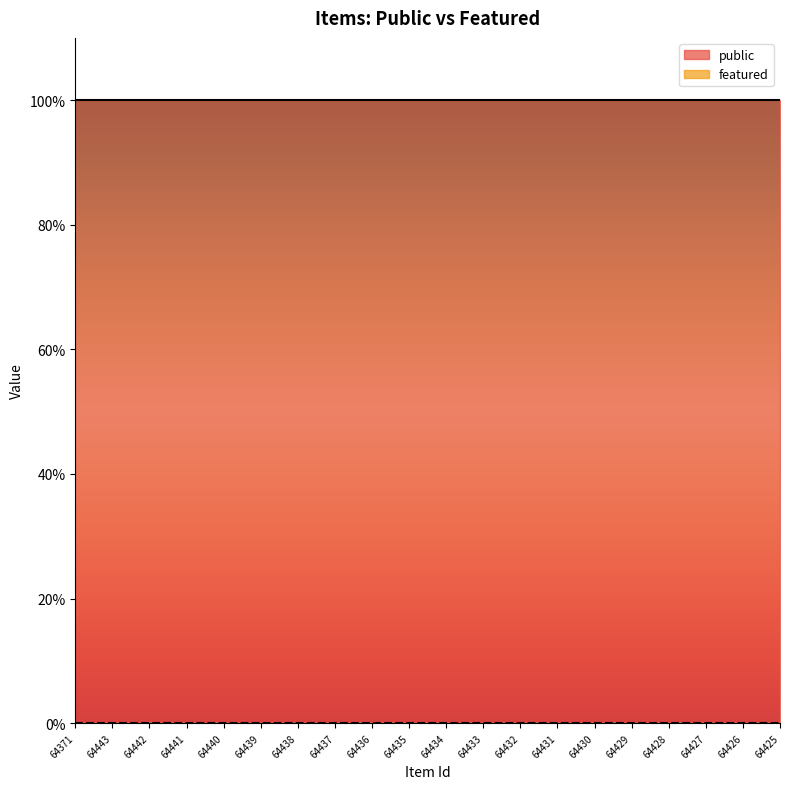

What position from the right is 64440?

16